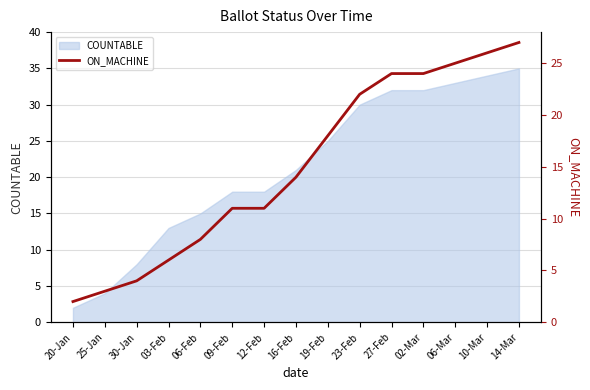

At which category does the chart reach its minimum across all series?

20-Jan